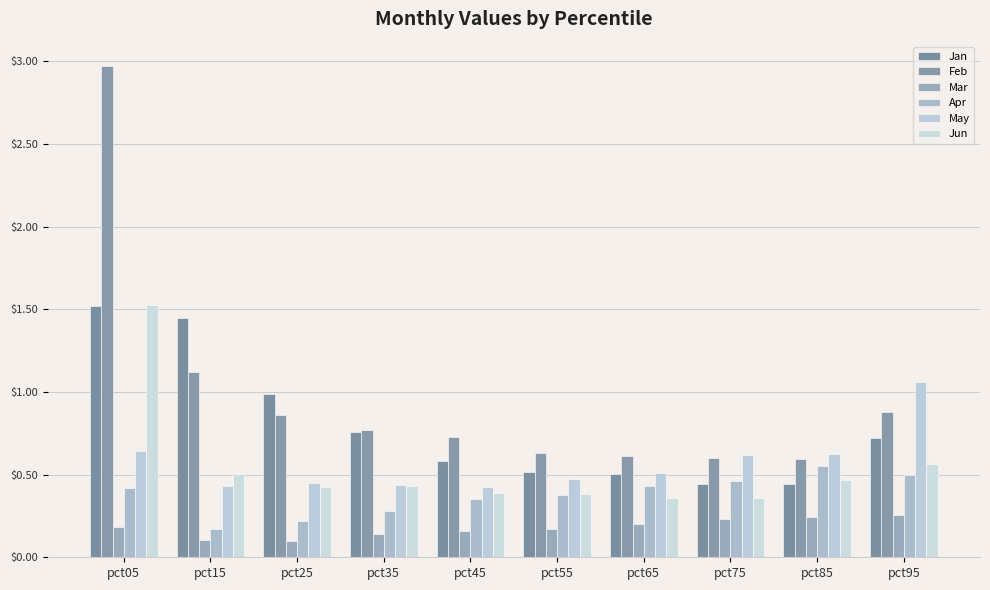

Count the number of categories in the chart.

10